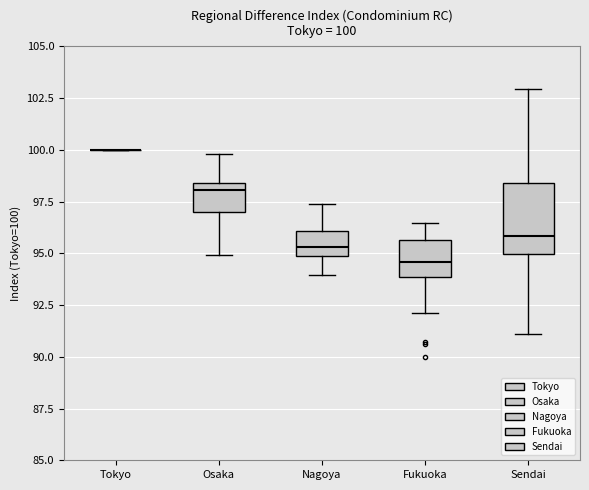

Comparing the boxes themselves (not the whiskers), which one is the tallest?

Sendai